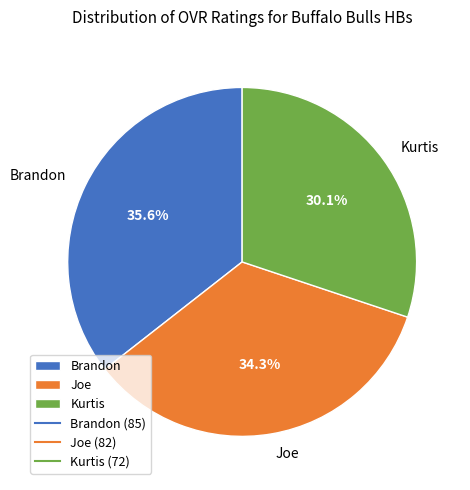

What is the largest slice in the pie chart?

Brandon